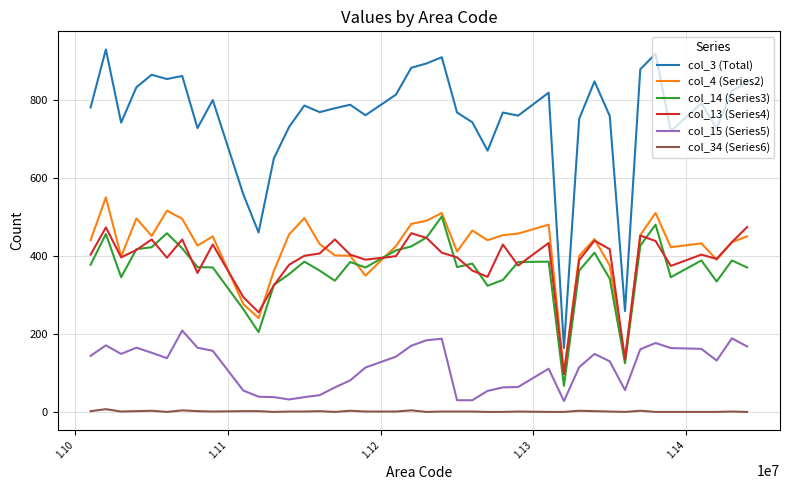

How many series are shown in this chart?

6